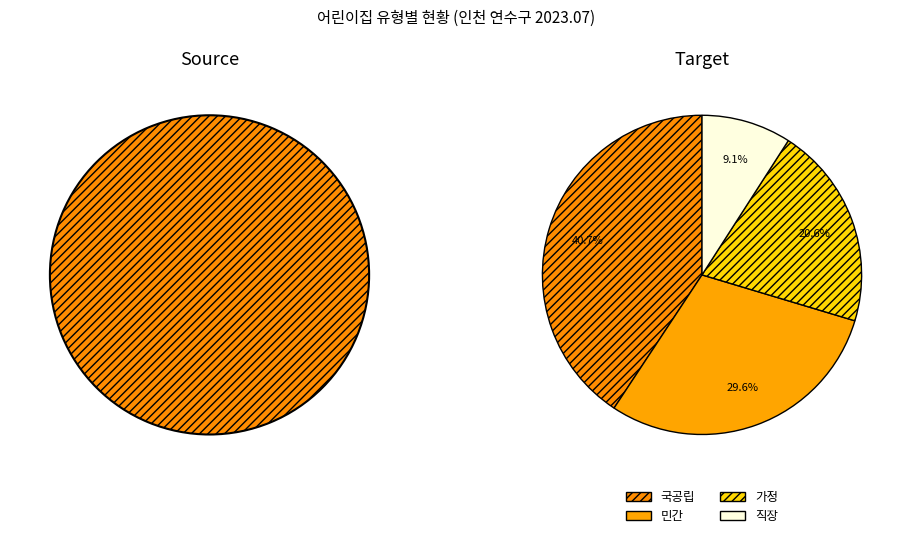

To the nearest percent, what is the combined percentage of 직장 and 국공립?

50%